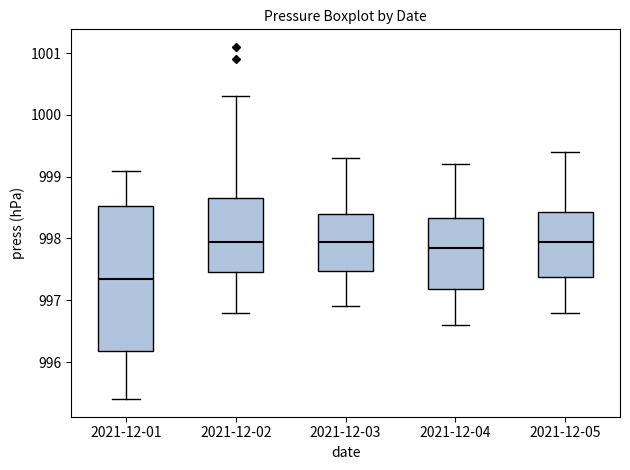

Reading left to right, transcribe this box plot: for each box, give where its median line is, the range the box spans, and where its two whiskers end, as read against the y-axis. The values are not printed on the chart, so give them approximately, as read against the axis.

2021-12-01: median 997.4, box 996.2 to 998.5, whiskers 995.4 to 999.1
2021-12-02: median 998.0, box 997.5 to 998.7, whiskers 996.8 to 1000.3
2021-12-03: median 998.0, box 997.5 to 998.4, whiskers 996.9 to 999.3
2021-12-04: median 997.9, box 997.2 to 998.3, whiskers 996.6 to 999.2
2021-12-05: median 998.0, box 997.4 to 998.4, whiskers 996.8 to 999.4